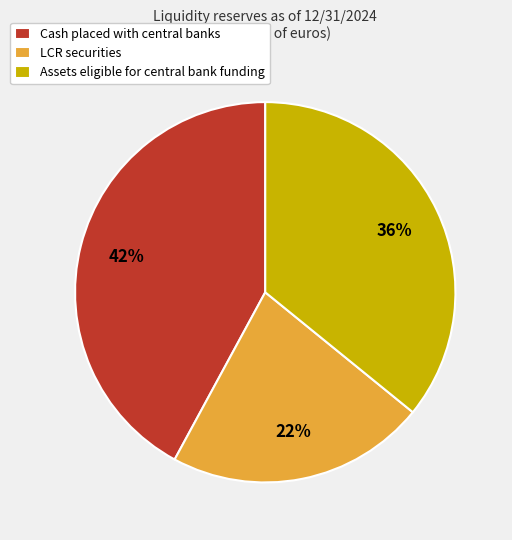

To the nearest percent, what is the difference between the largest and smallest slice percentages?

20%